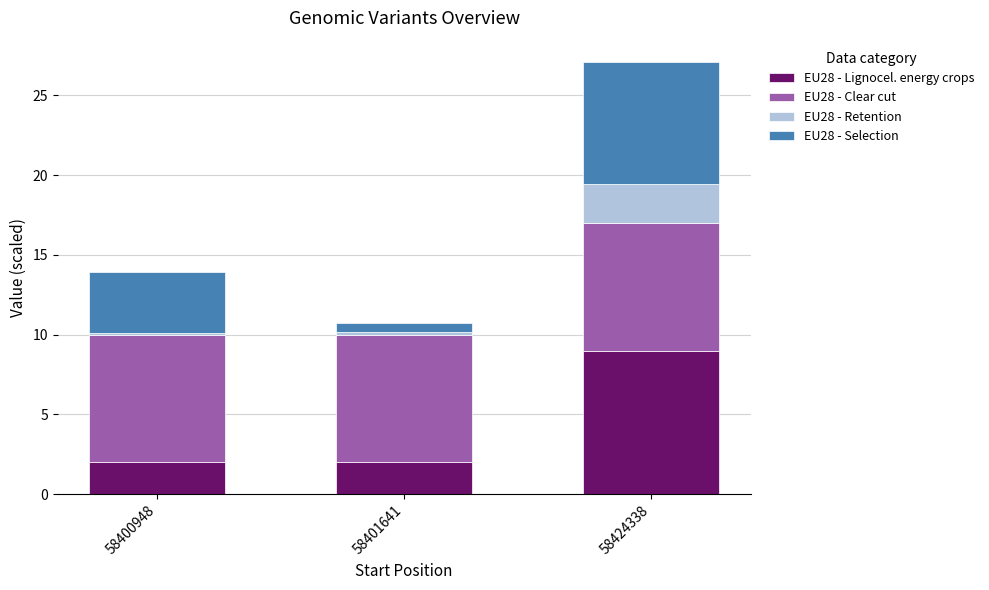

What is the total value across all series at 58424338?

27.1